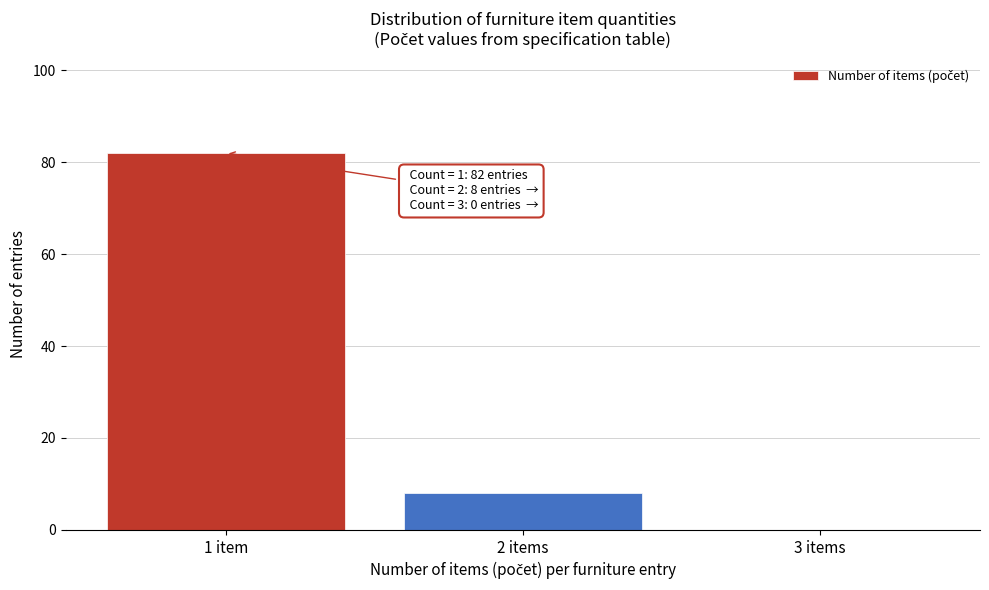

Reading right to left, transcribe all the data shown in this chart.

3 items=0	2 items=8	1 item=82